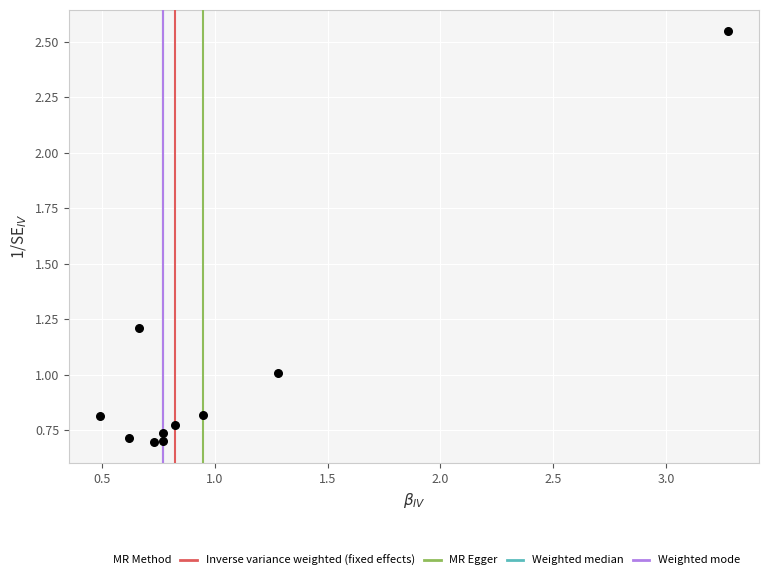

What is the range of Y values (max minus min)?

1.9